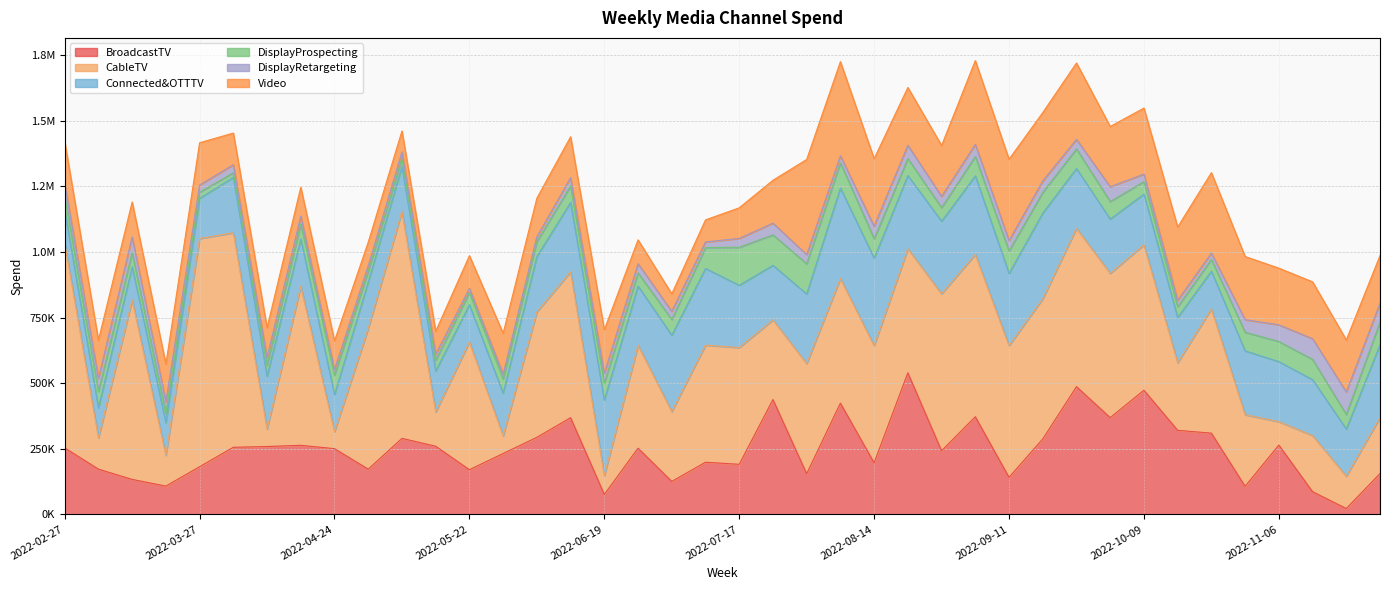

Where does the CableTV series first go above 472950?

2022-02-27